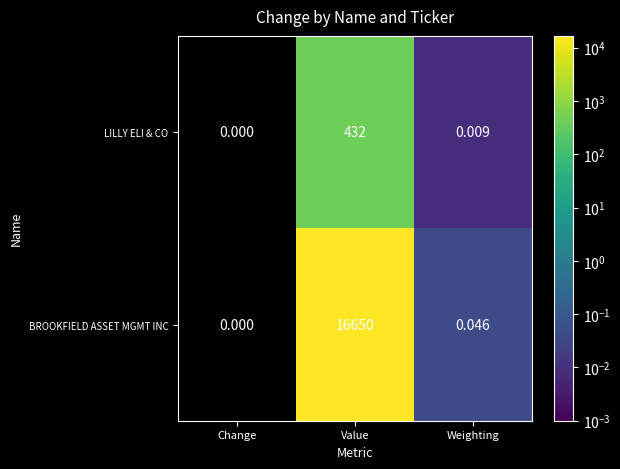

At which label does LILLY ELI & CO reach its peak?

Value